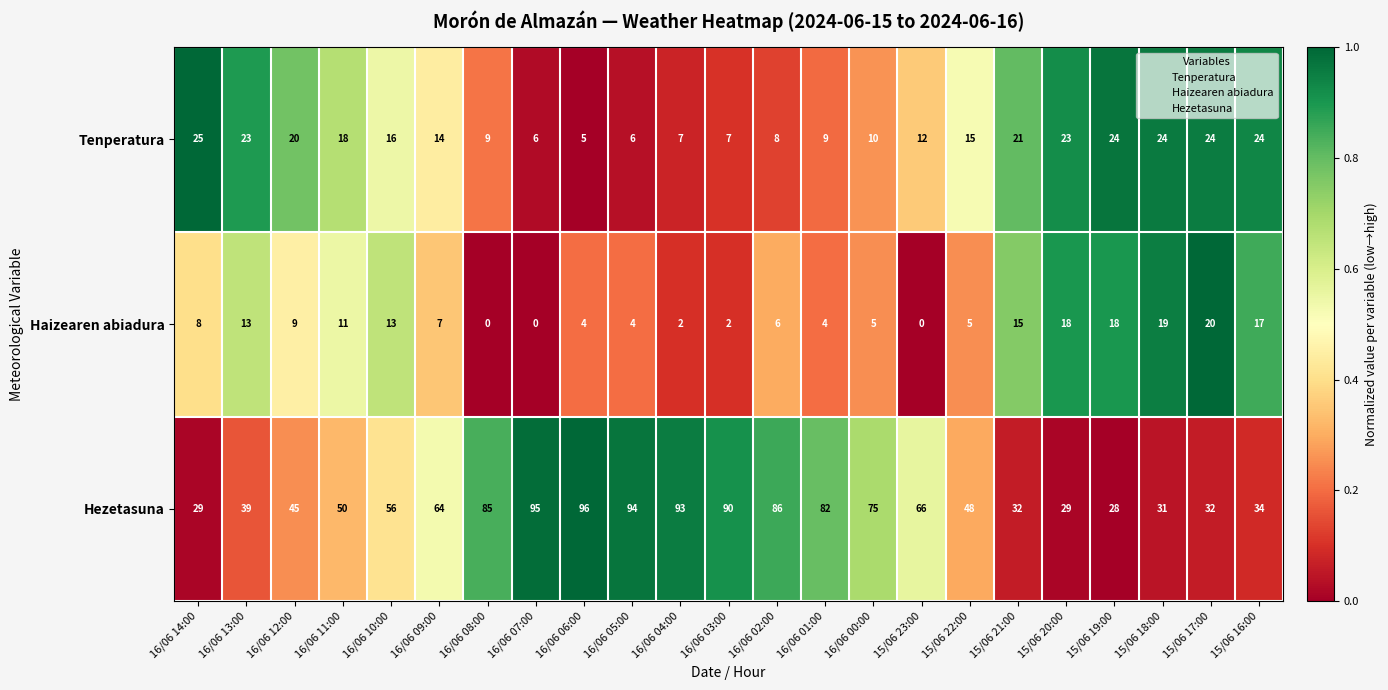

What is the difference between the Tenperatura values at 15/06 17:00 and 16/06 06:00?

19